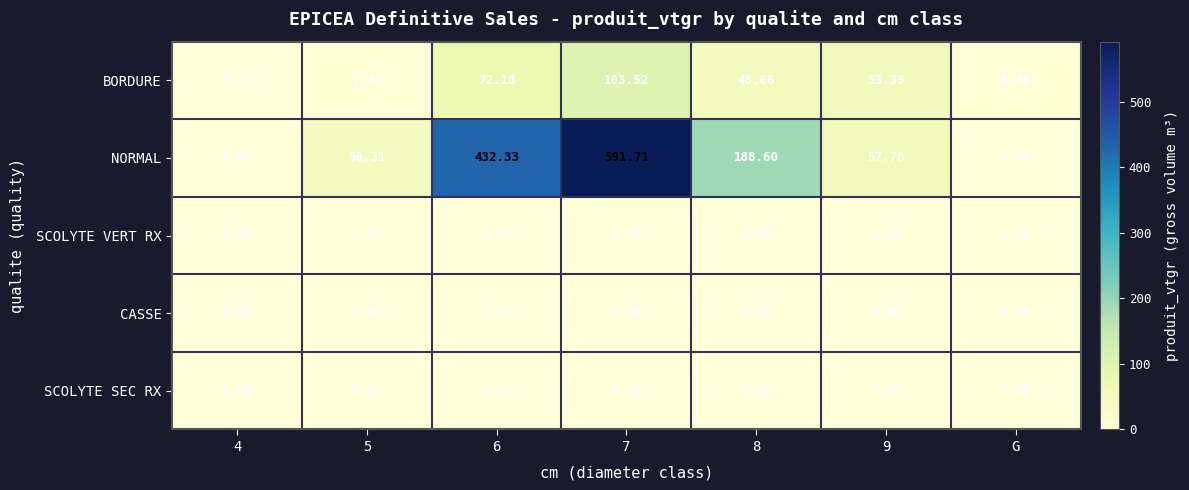

Is the value of SCOLYTE SEC RX at 5 greater than the value of BORDURE at 6?

No